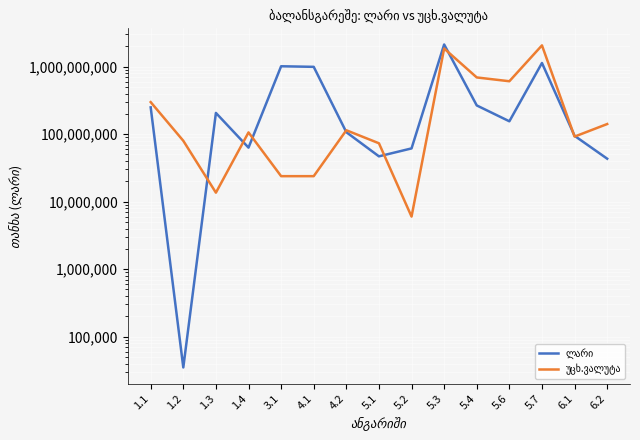

Between 4.1 and 5.6, which series saw the biggest shift?

ლარი